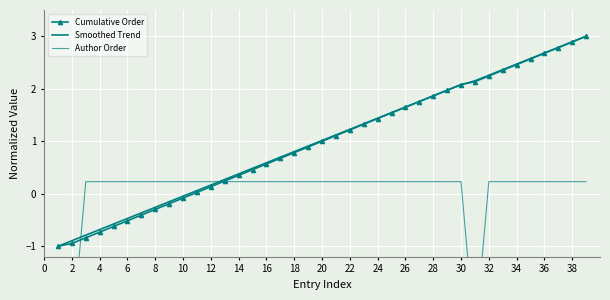

At which category does Author Order reach its first local valley?

30